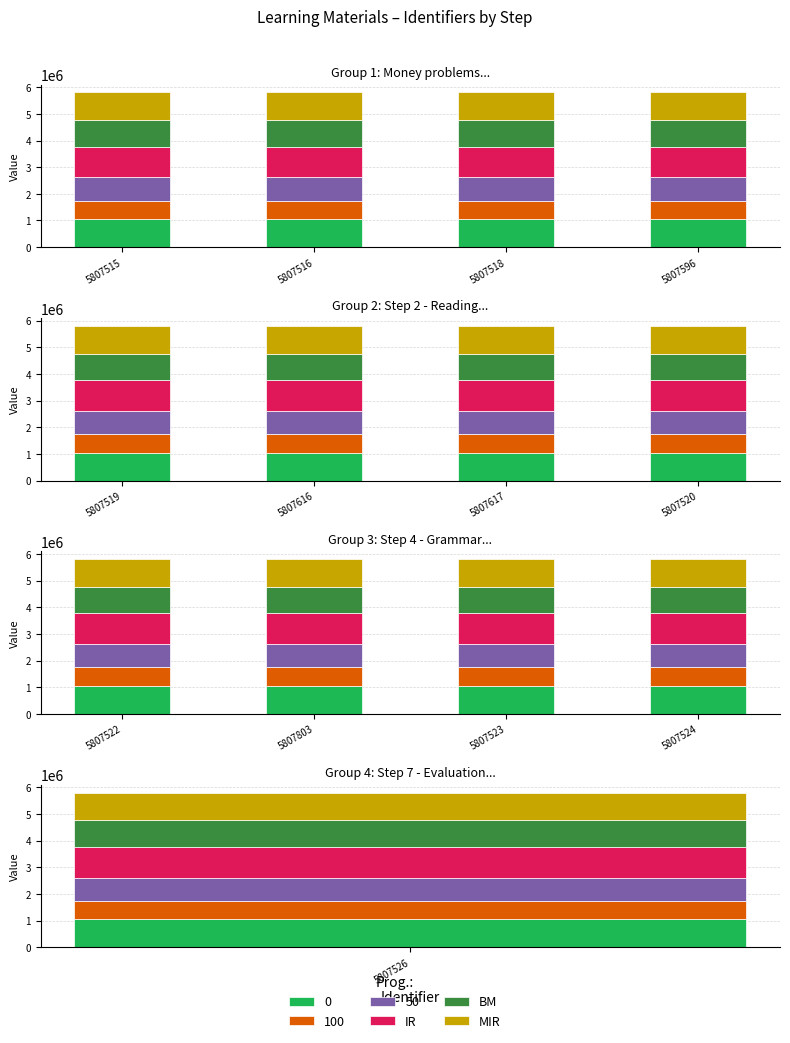

Count the number of categories in the chart.

4